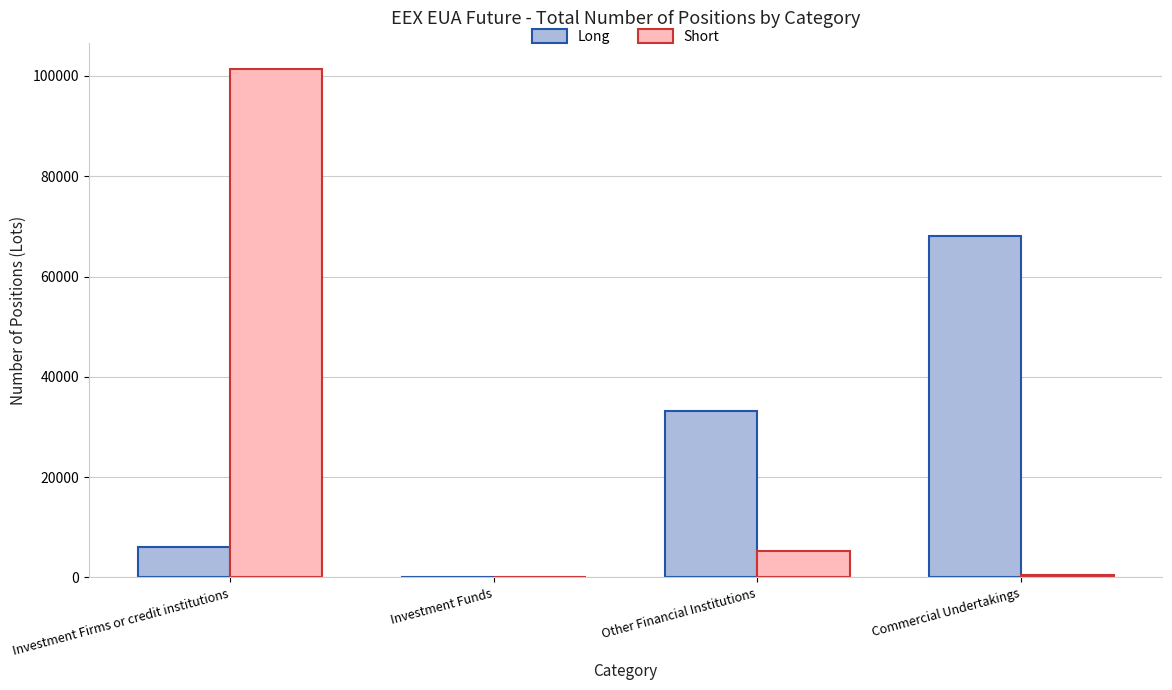

What is the sum of all Short values?

107285